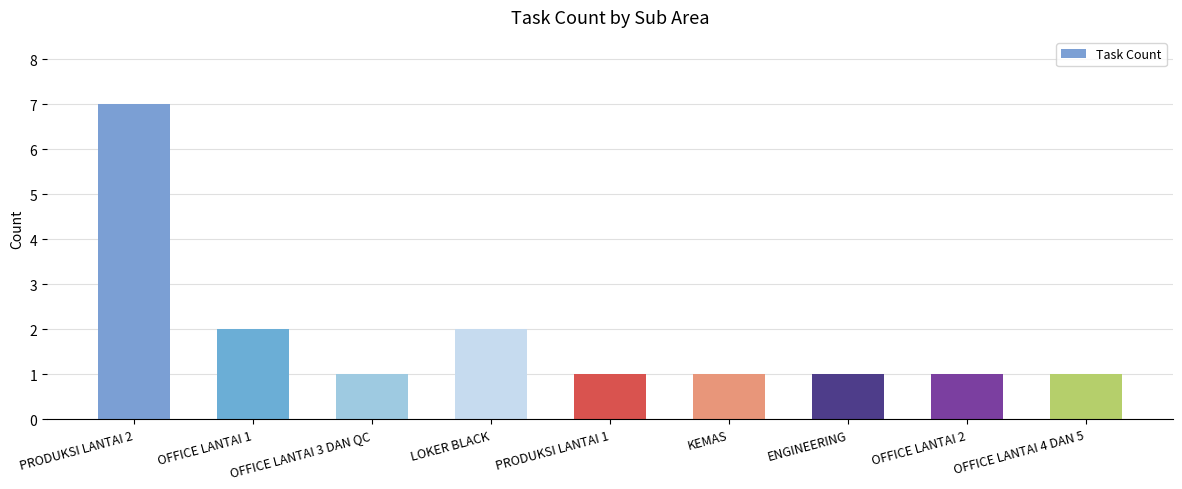

What is the average value?

2